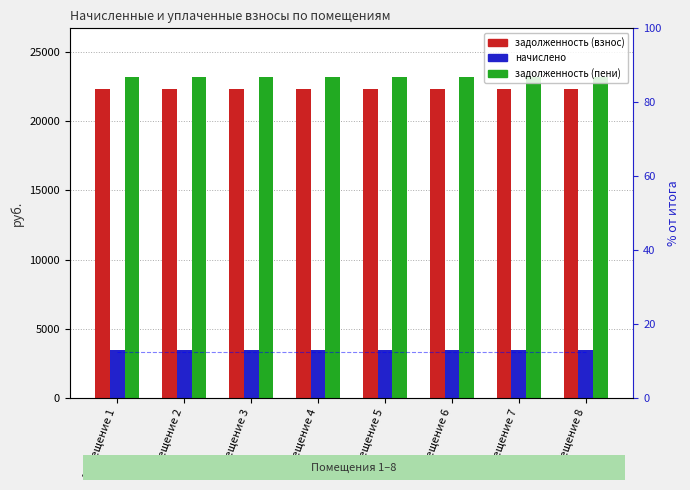

Reading left to right, list all the values displayed in this chart.

задолженность (взнос): 22351.7	22351.7	22351.7	22351.7	22351.7	22351.7	22351.7	22351.7
начислено: 3456.0	3456.0	3456.0	3456.0	3456.0	3456.0	3456.0	3456.0
задолженность (пени): 23215.7	23215.7	23215.7	23215.7	23215.7	23215.7	23215.7	23215.7
% задолженность: 12.5	12.5	12.5	12.5	12.5	12.5	12.5	12.5